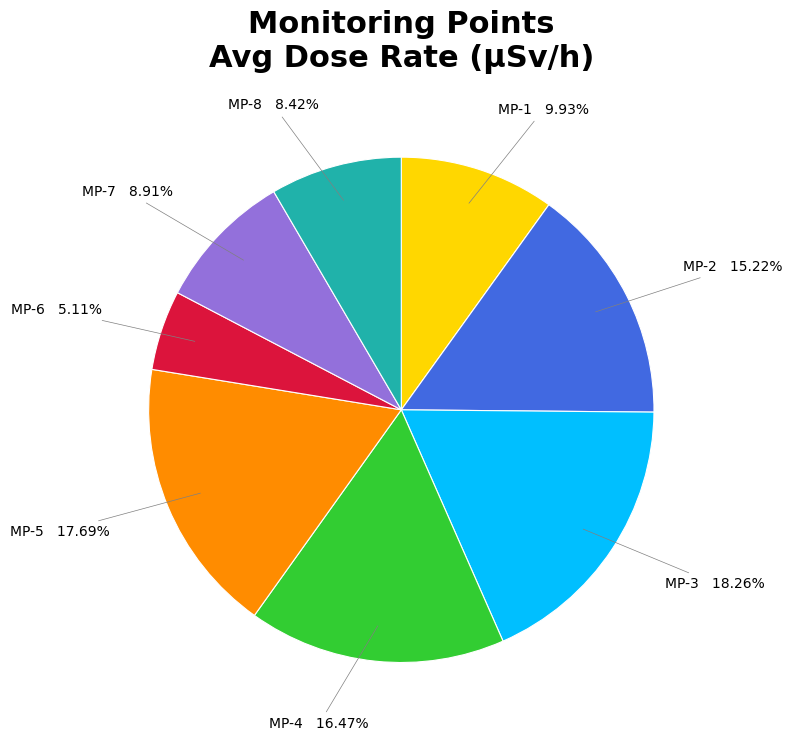

Does MP-1 9.93% account for over 50% of the chart?

No